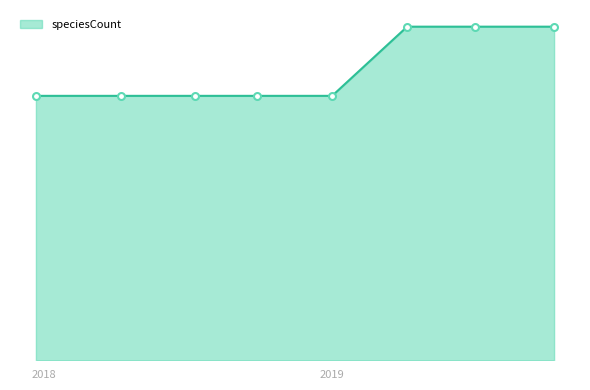

Which label corresponds to the largest value in the chart?

2019-07-01